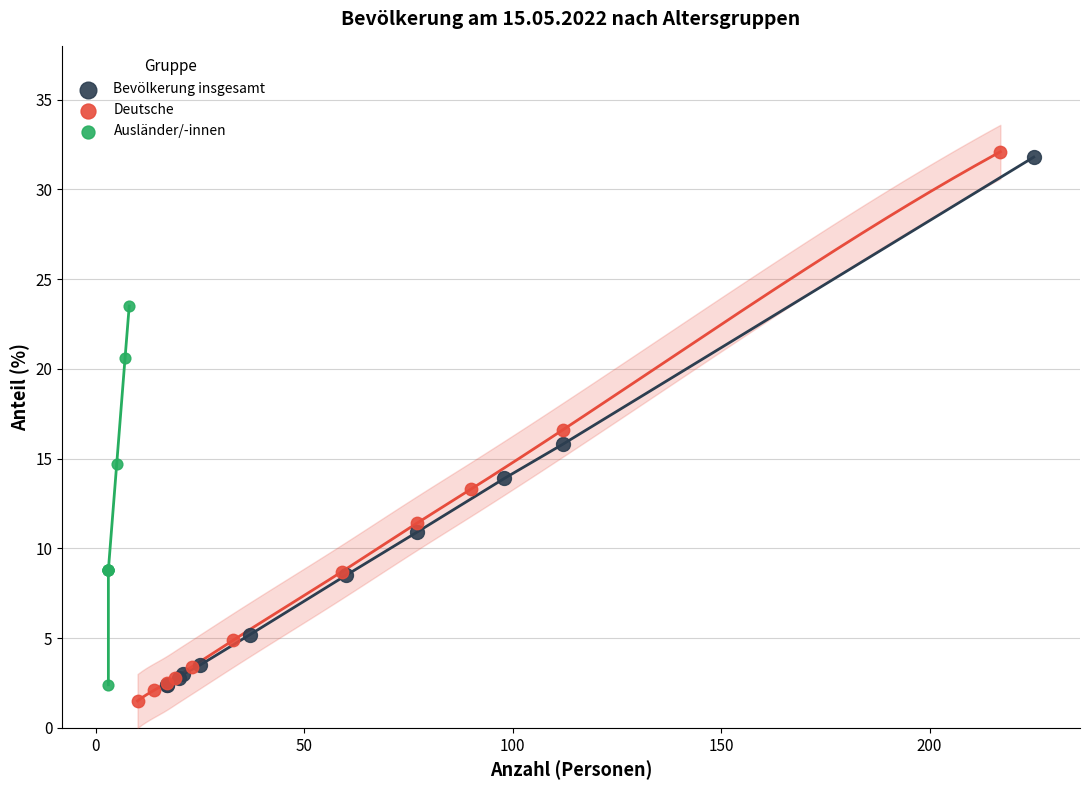

Which series contains the lowest Y value?

Deutsche